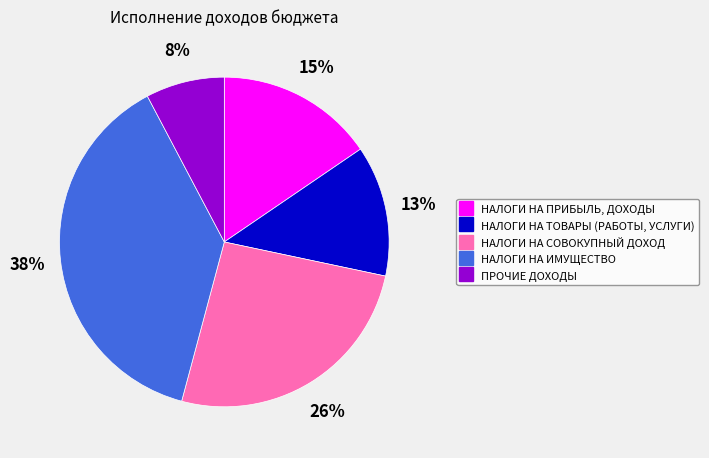

To the nearest percent, what is the combined percentage of ПРОЧИЕ ДОХОДЫ and НАЛОГИ НА ТОВАРЫ (РАБОТЫ, УСЛУГИ)?

21%